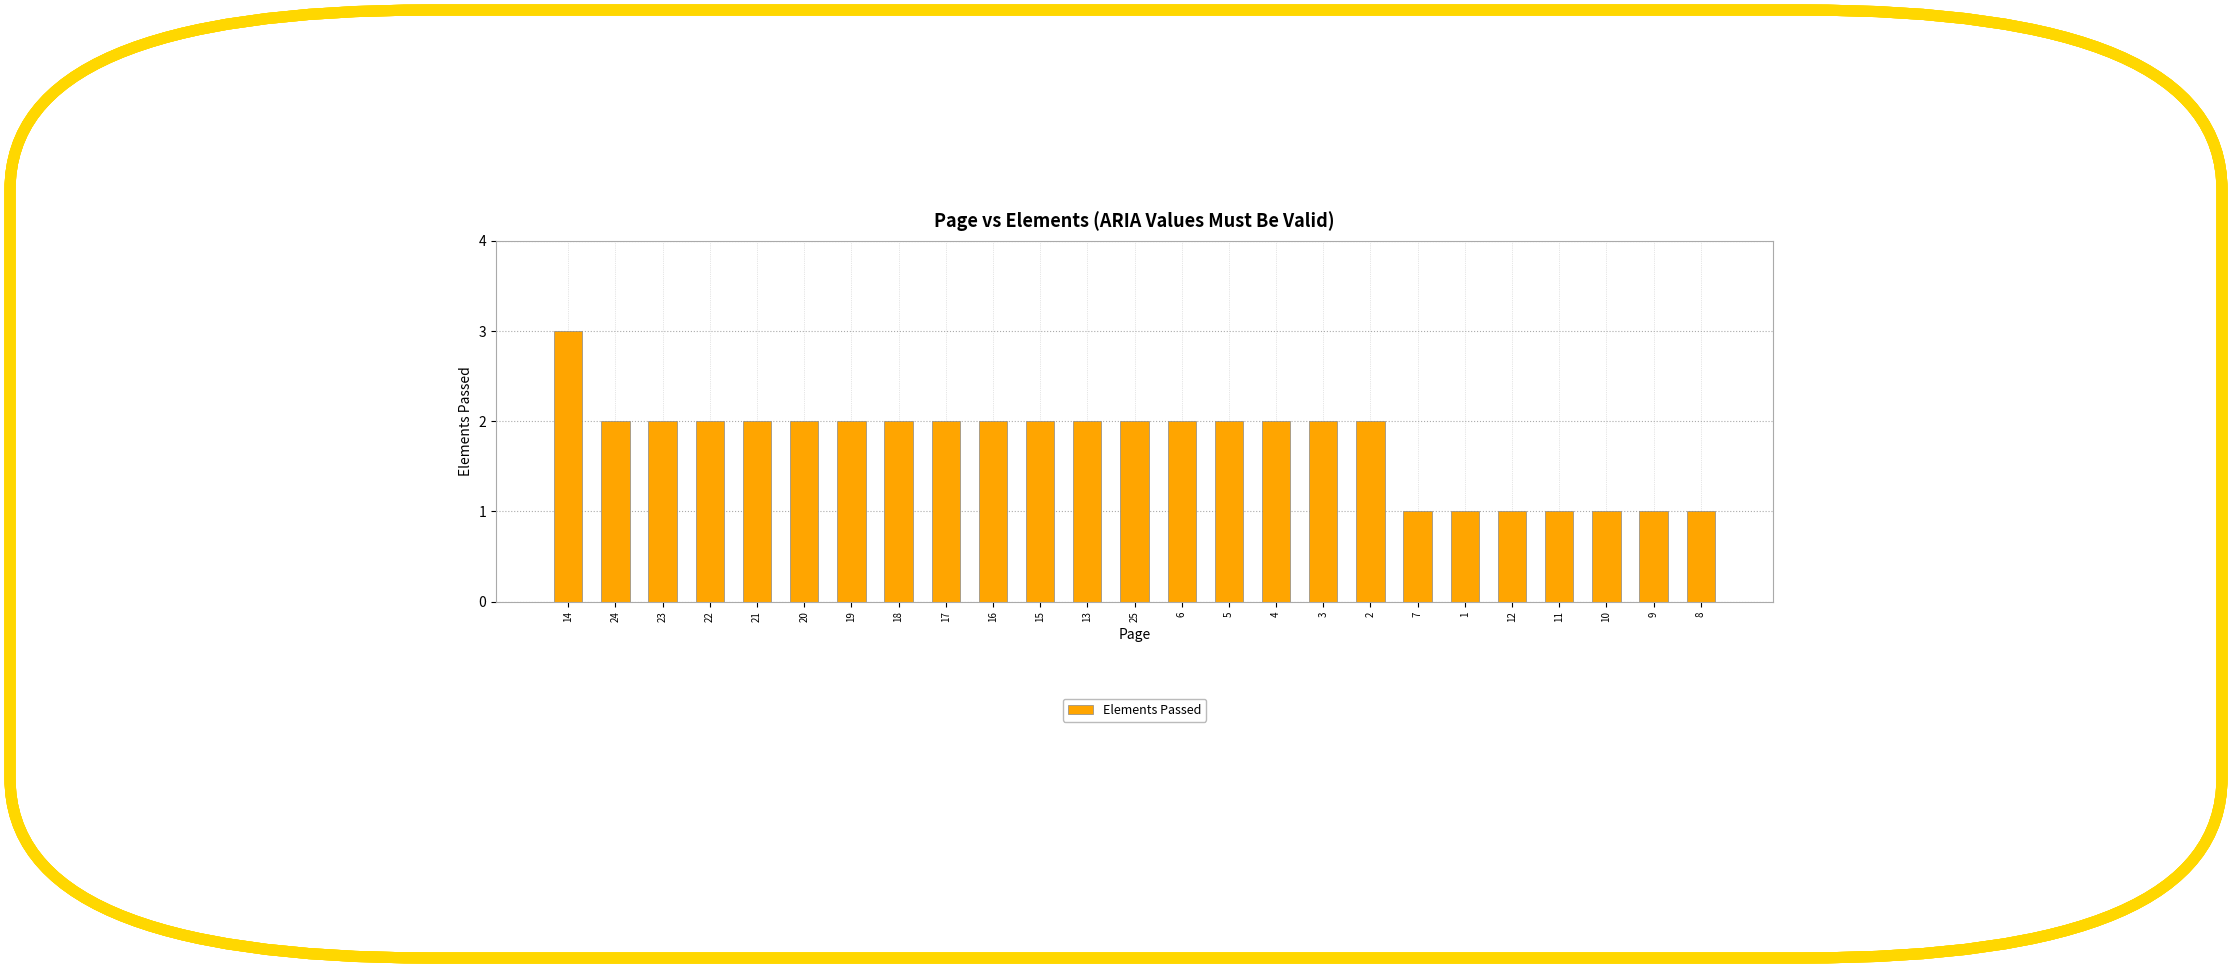

What is the greatest value displayed?

3